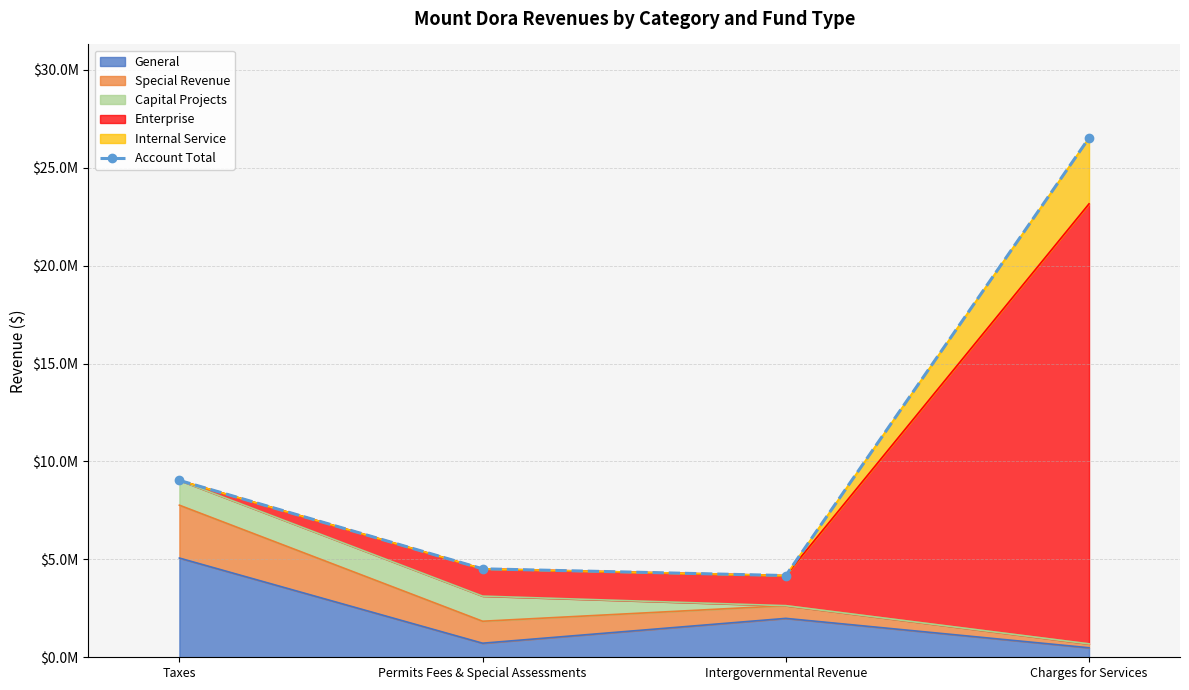

What is the change in value from Permits Fees & Special Assessments to Charges for Services?

+22008732